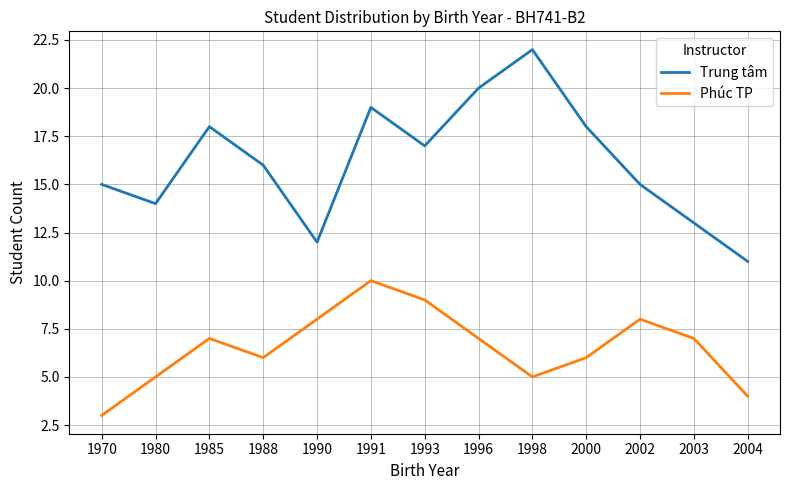

What value does the Trung tâm series have at 1990?

12